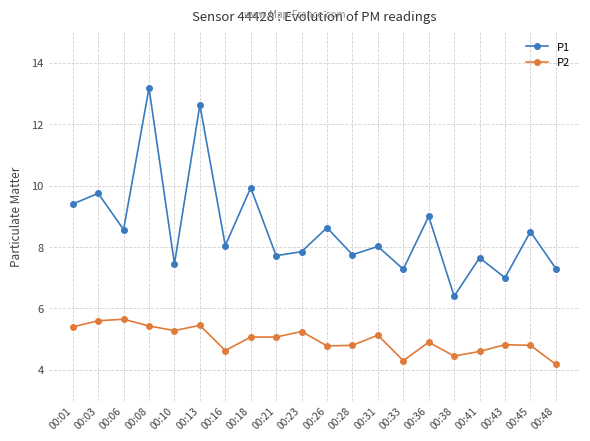

At which label is P2 closest to 4?

00:48